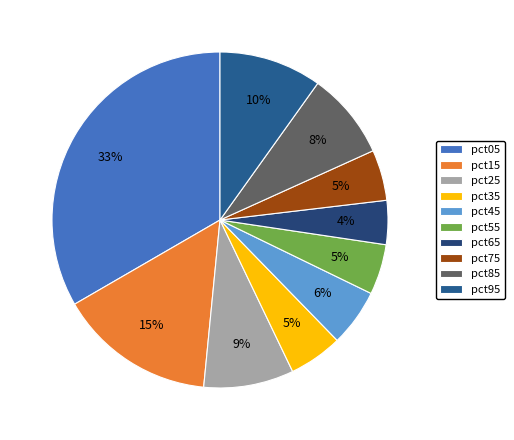

Is there any slice that represents more than half of the pie?

No